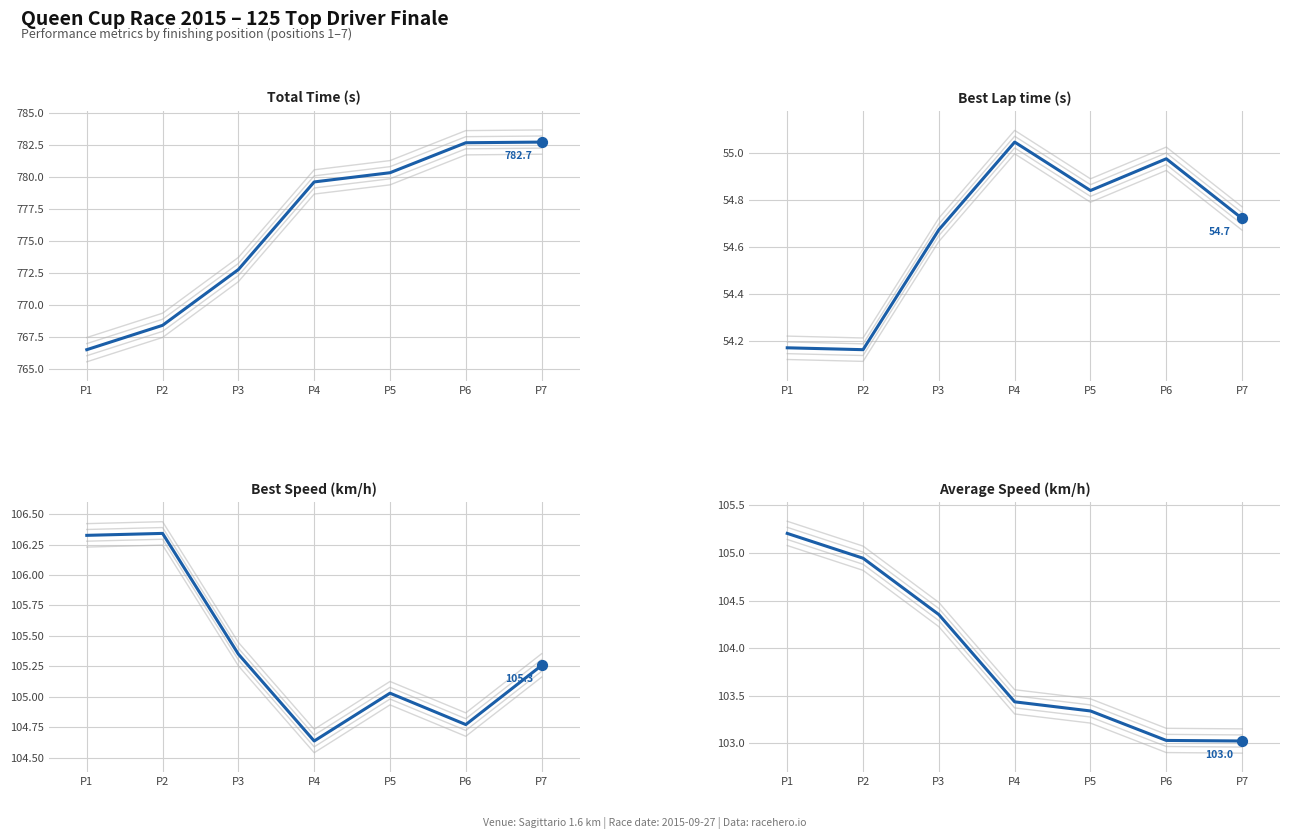

Which series has the largest Y range (max minus min)?

Total Time (s)